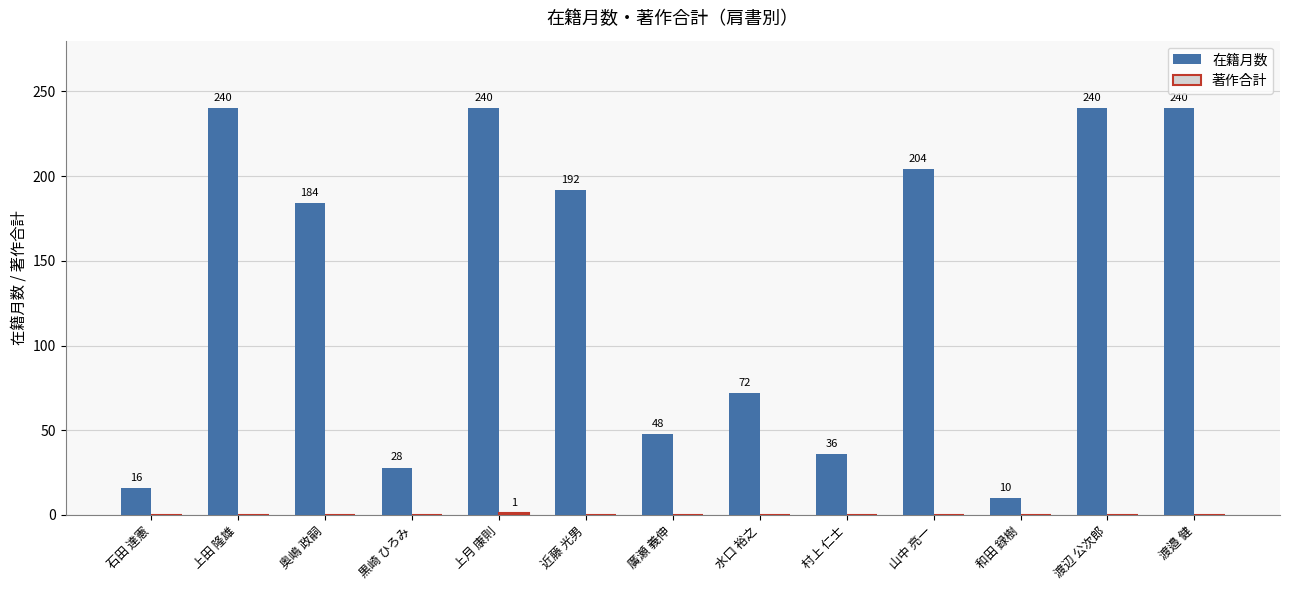

Read the 在籍月数 value at 石田 達憲.

16